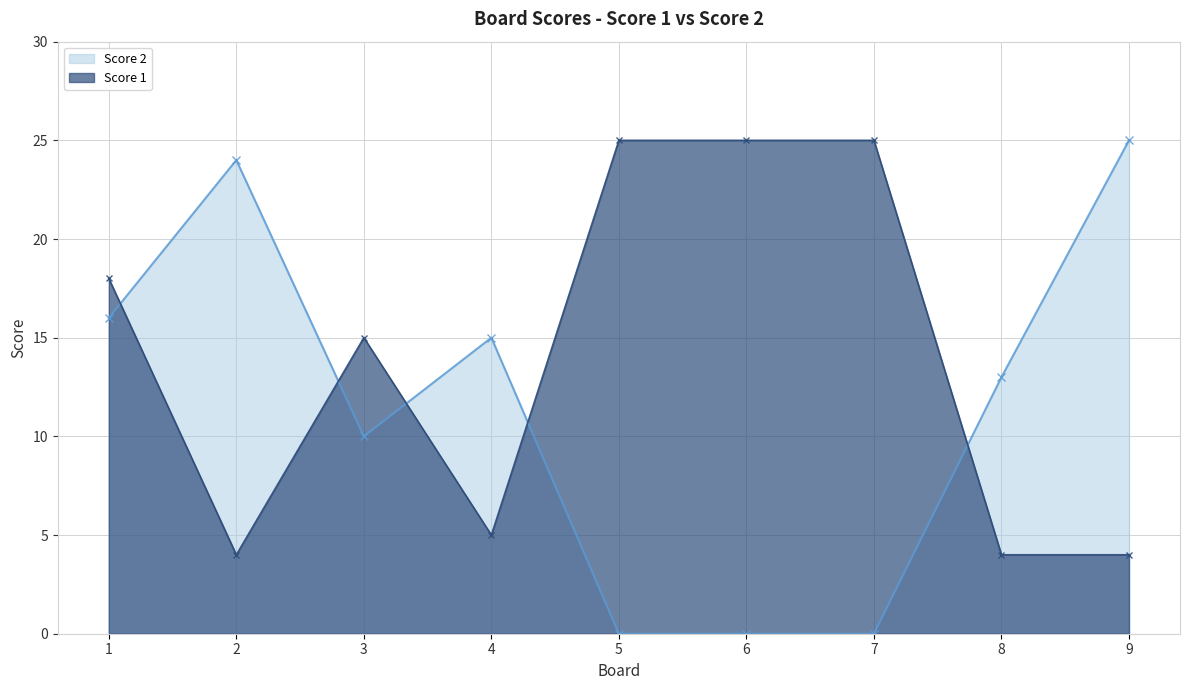

Where is the first local minimum for Score 1?

2